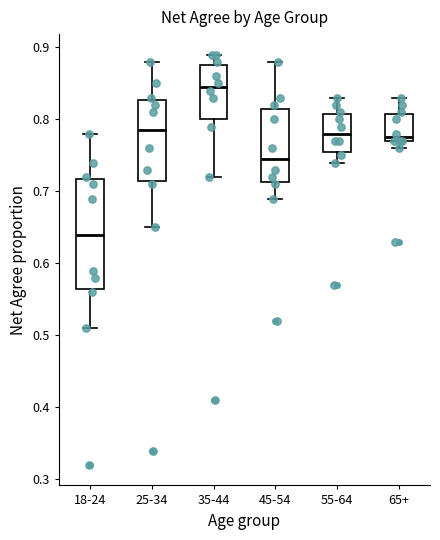

Where is the lower edge of the box for 55-64 on the y-axis? The values are not printed on the chart, so give them approximately, as read against the axis.

0.76